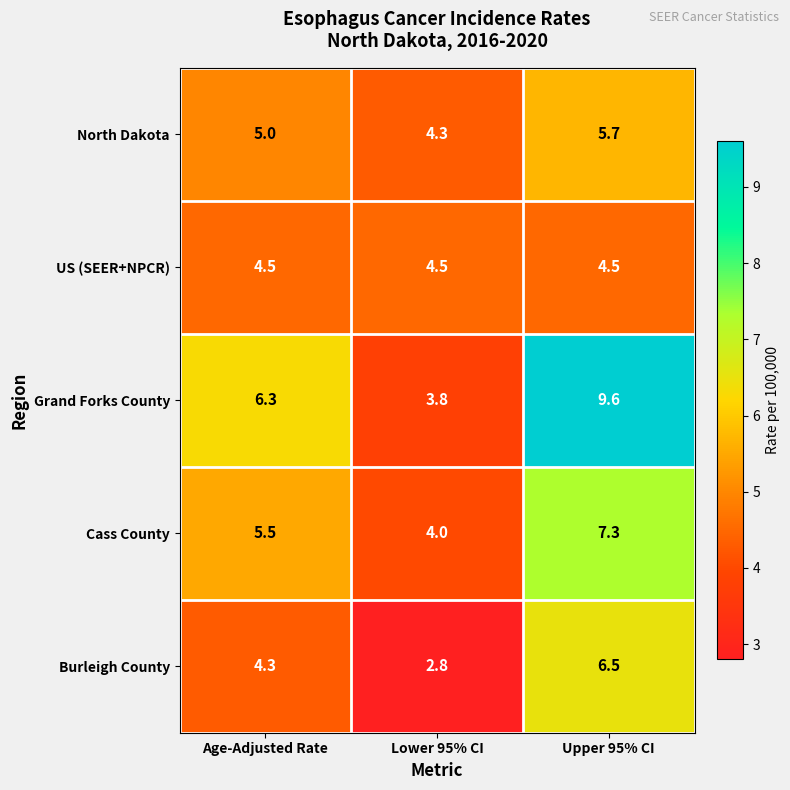

List the series in order of their peak value, highest first.

Grand Forks County, Cass County, Burleigh County, North Dakota, US (SEER+NPCR)